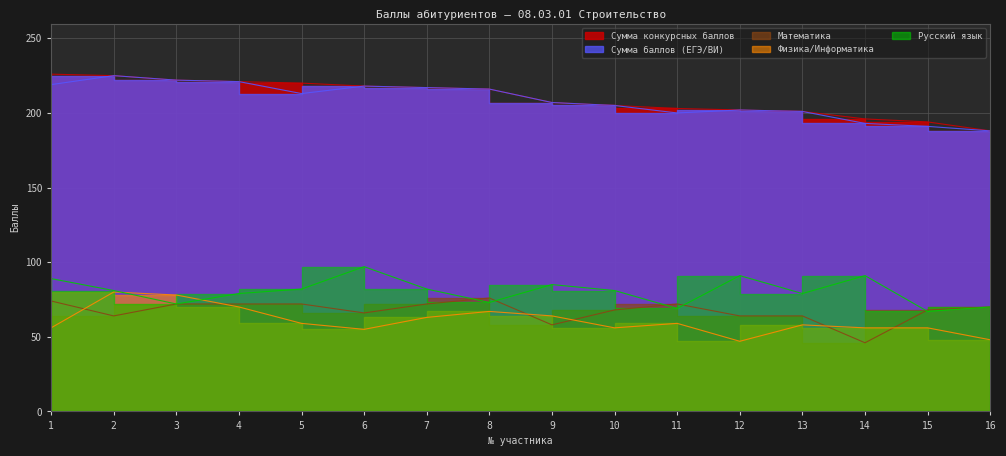

True or false: Математика and Сумма конкурсных баллов intersect in this chart.

False